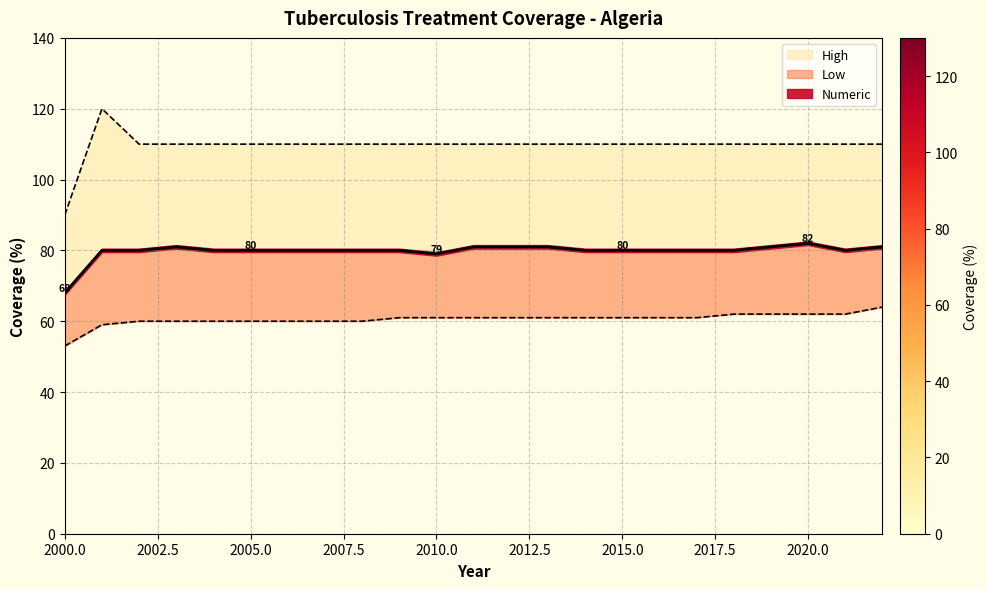

Reading left to right, what are all the values shown in this chart?

Low: 2000=53	2001=59	2002=60	2003=60	2004=60	2005=60	2006=60	2007=60	2008=60	2009=61	2010=61	2011=61	2012=61	2013=61	2014=61	2015=61	2016=61	2017=61	2018=62	2019=62	2020=62	2021=62	2022=64
Numeric: 2000=68	2001=80	2002=80	2003=81	2004=80	2005=80	2006=80	2007=80	2008=80	2009=80	2010=79	2011=81	2012=81	2013=81	2014=80	2015=80	2016=80	2017=80	2018=80	2019=81	2020=82	2021=80	2022=81
High: 2000=90	2001=120	2002=110	2003=110	2004=110	2005=110	2006=110	2007=110	2008=110	2009=110	2010=110	2011=110	2012=110	2013=110	2014=110	2015=110	2016=110	2017=110	2018=110	2019=110	2020=110	2021=110	2022=110